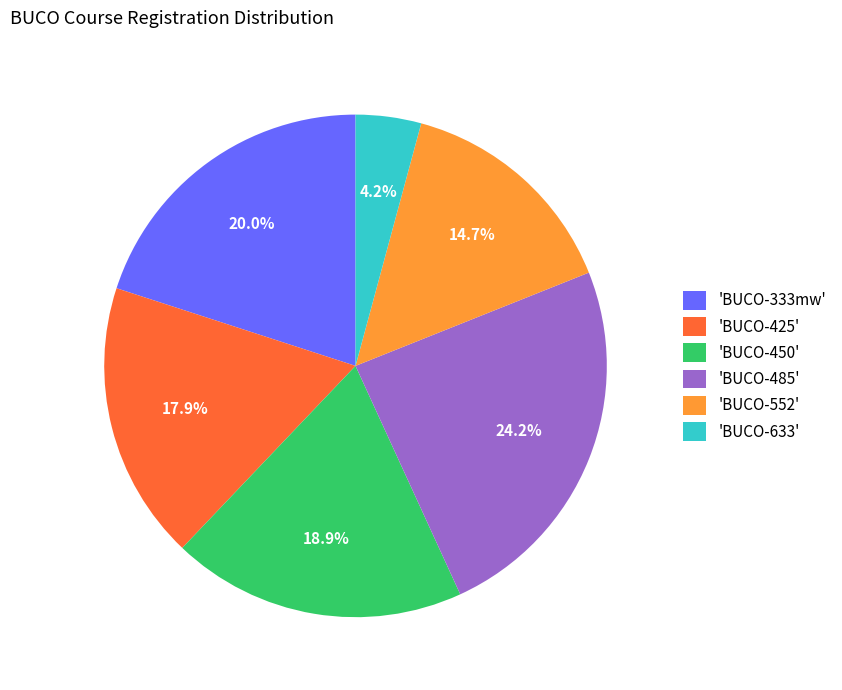

Which slice is the smallest?

'BUCO-633'